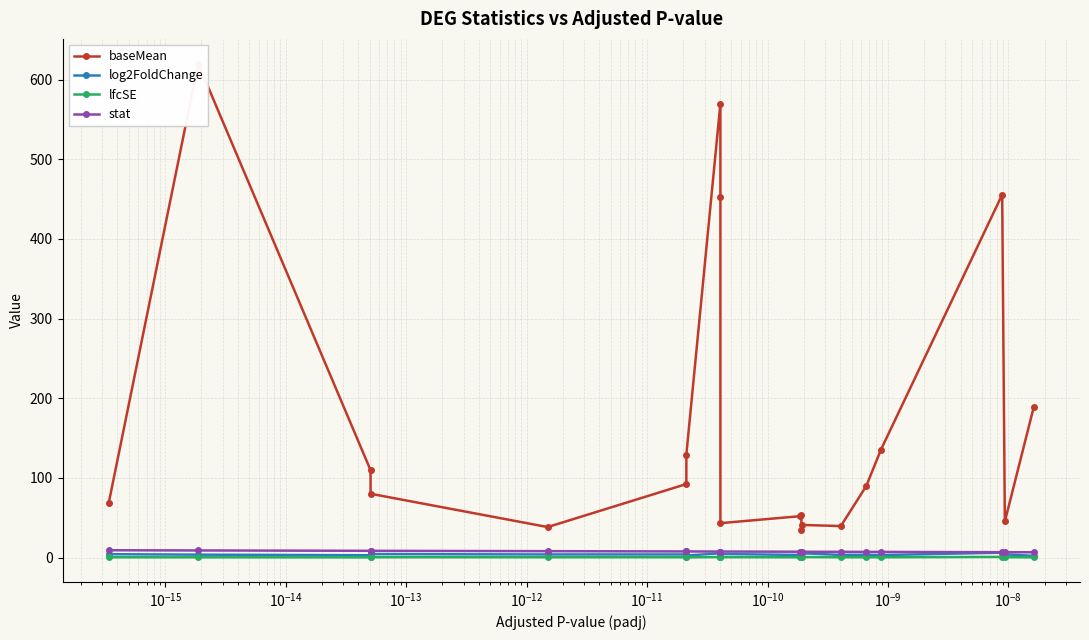

What are all the series names shown in the legend?

baseMean, log2FoldChange, lfcSE, stat